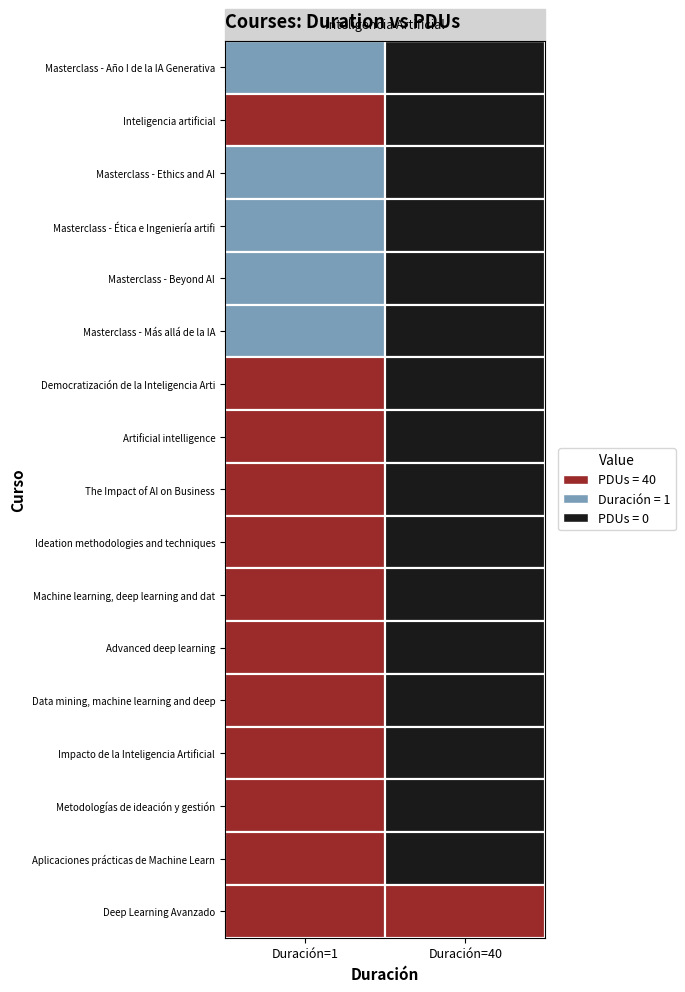

Which series changed the most between 0 and 1?

Inteligencia artificial